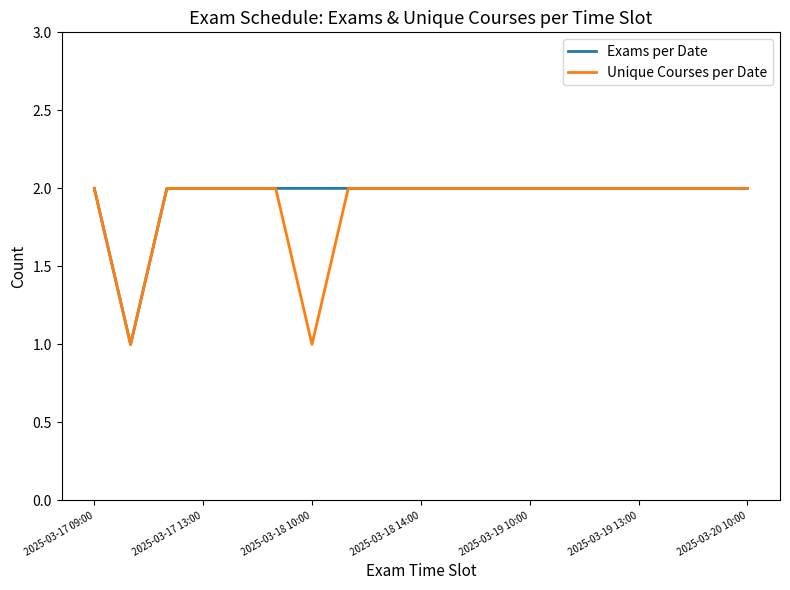

How many lines are shown in the chart?

2